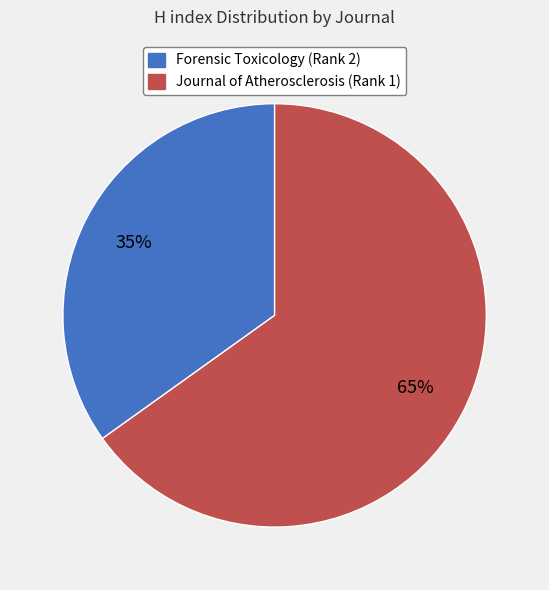

To the nearest percent, what is the difference between the largest and smallest slice percentages?

30%